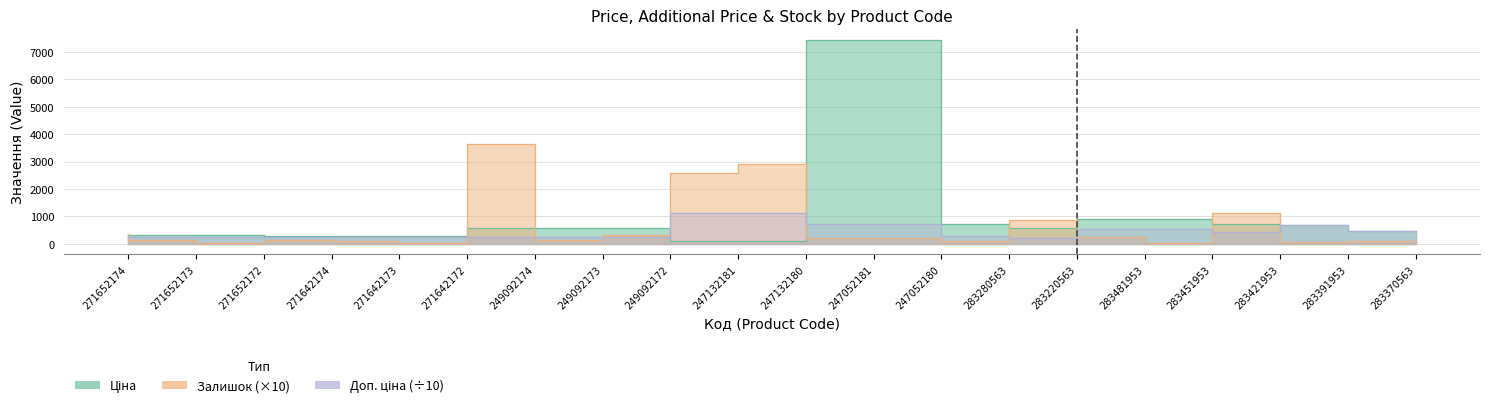

Count the number of data series in this chart.

3